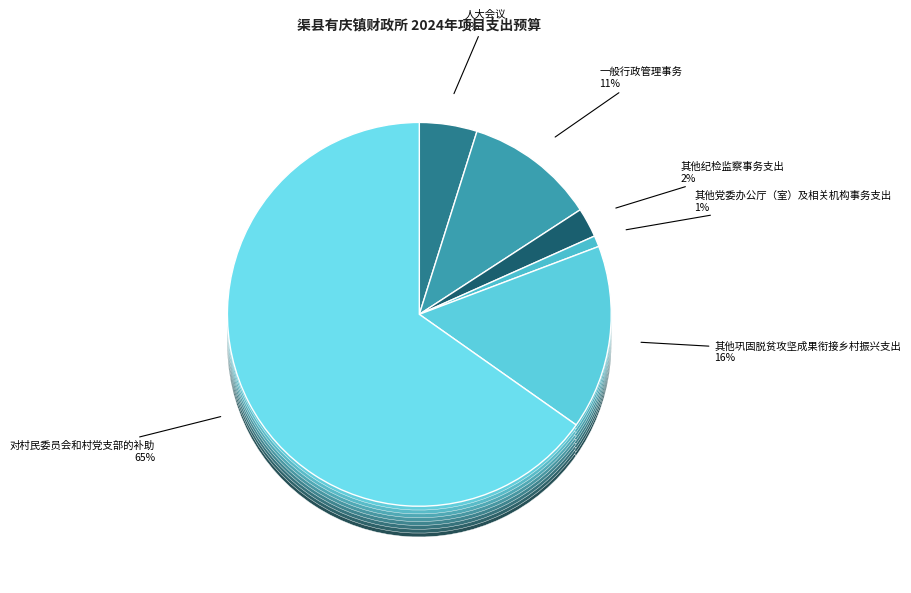

To the nearest percent, what percentage of the pie is 其他巩固脱贫攻坚成果衔接乡村振兴支出?

16%